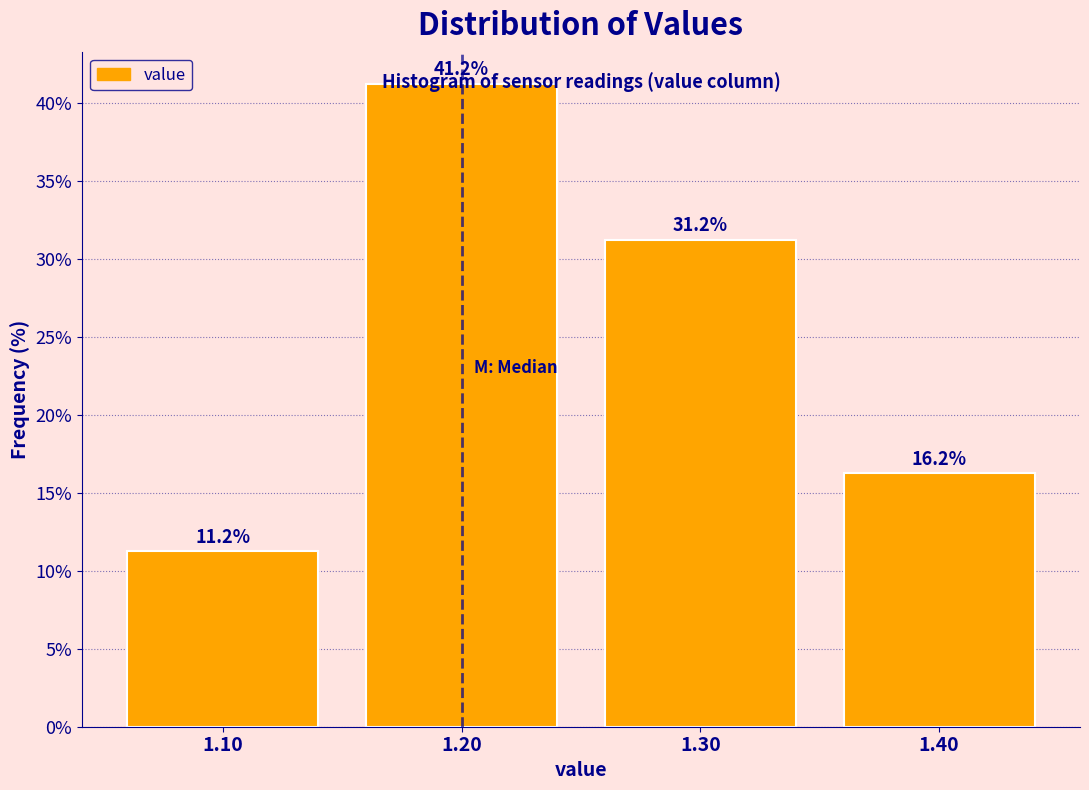

True or false: the data shows 2.6 at 1.10.

False